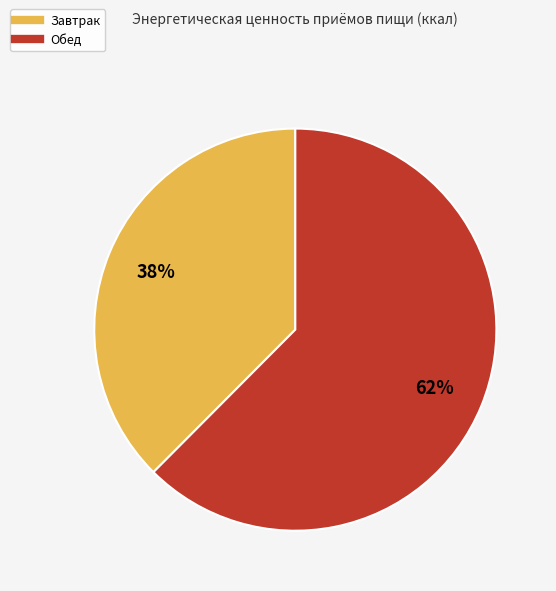

The Завтрак slice represents 38% of the pie. True or false?

True